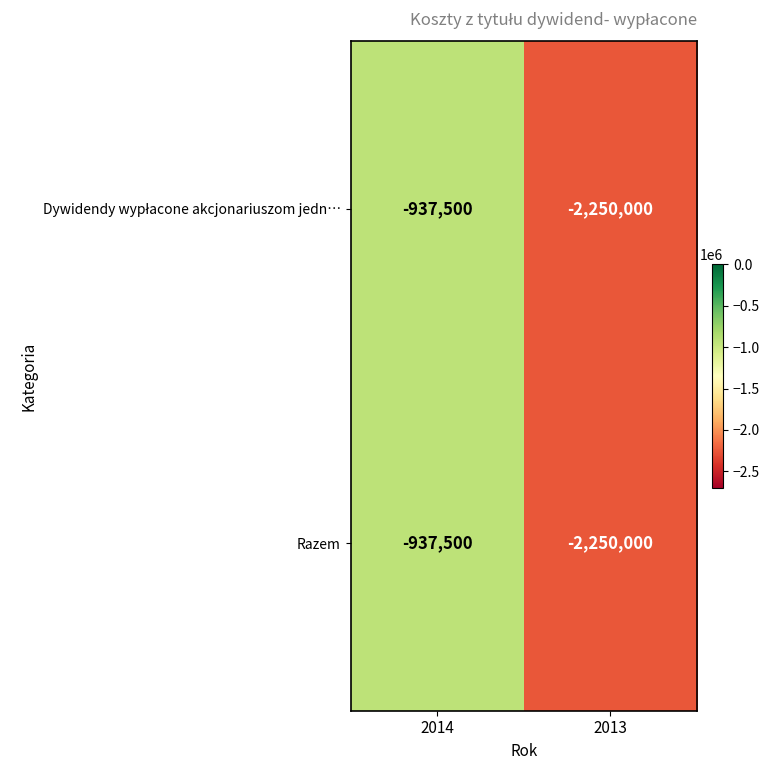

Which label corresponds to the smallest value in the chart?

2013